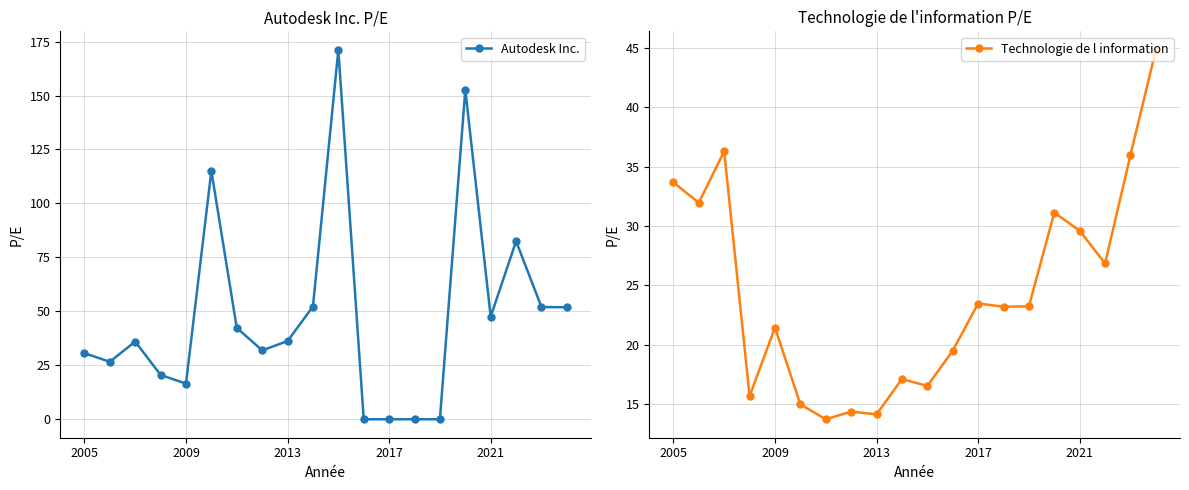

How many data points in Technologie de l information are less than 23?

9